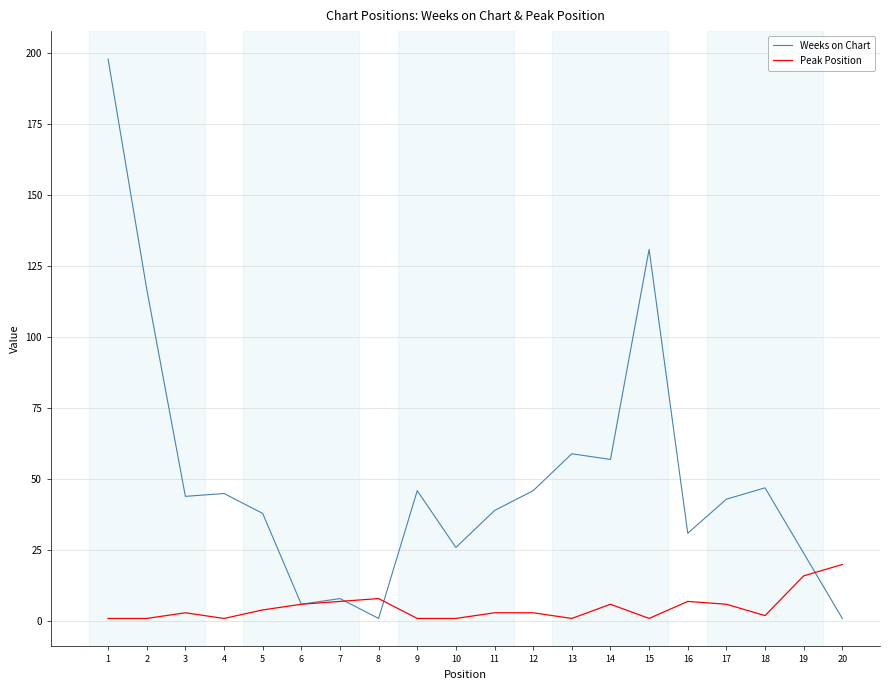

Where is Peak Position nearest to the value 10?

8